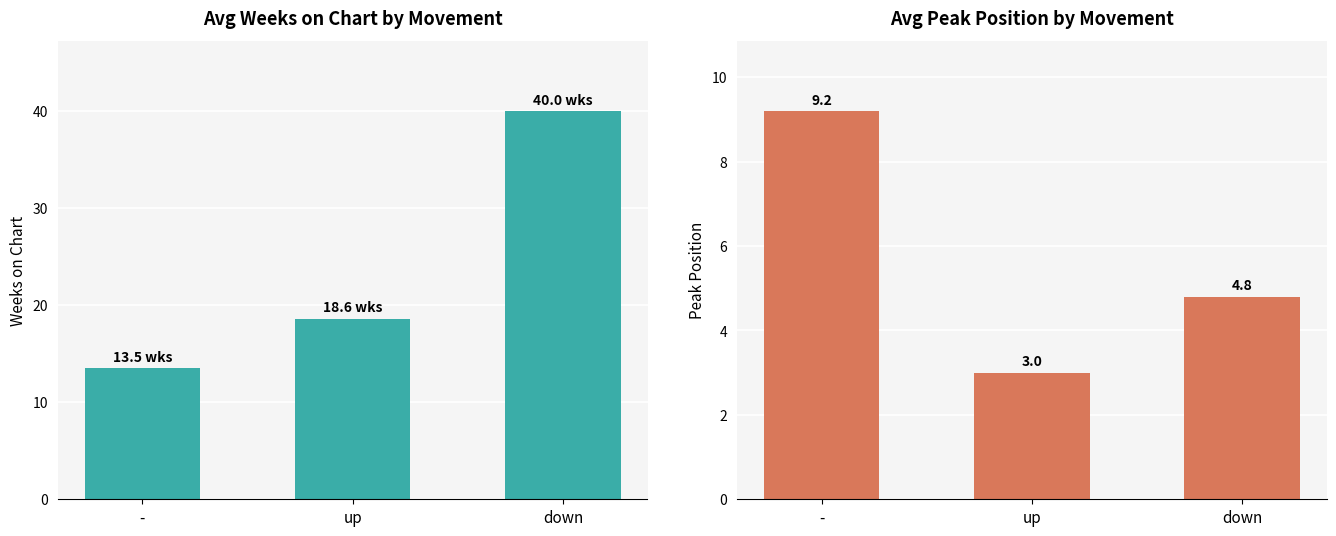

Is the value of Avg Peak Position at down greater than the value of Avg Weeks on Chart at down?

No